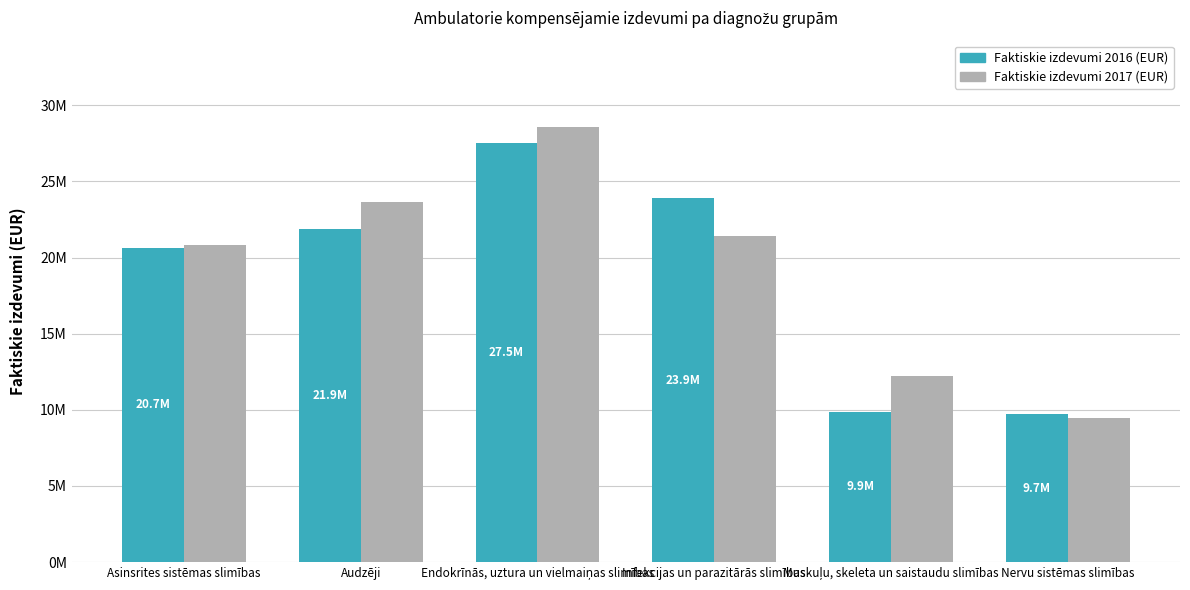

What are all the series names shown in the legend?

Faktiskie izdevumi 2016 (EUR), Faktiskie izdevumi 2017 (EUR)